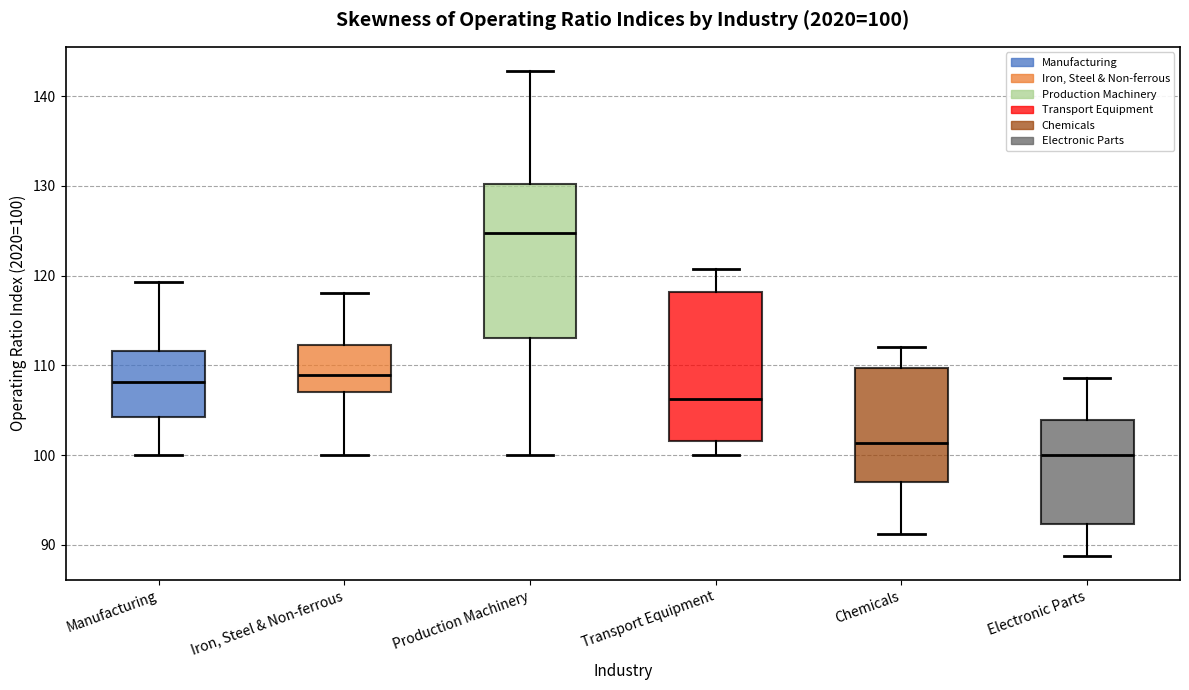

Which box's median line is the highest?

Production Machinery